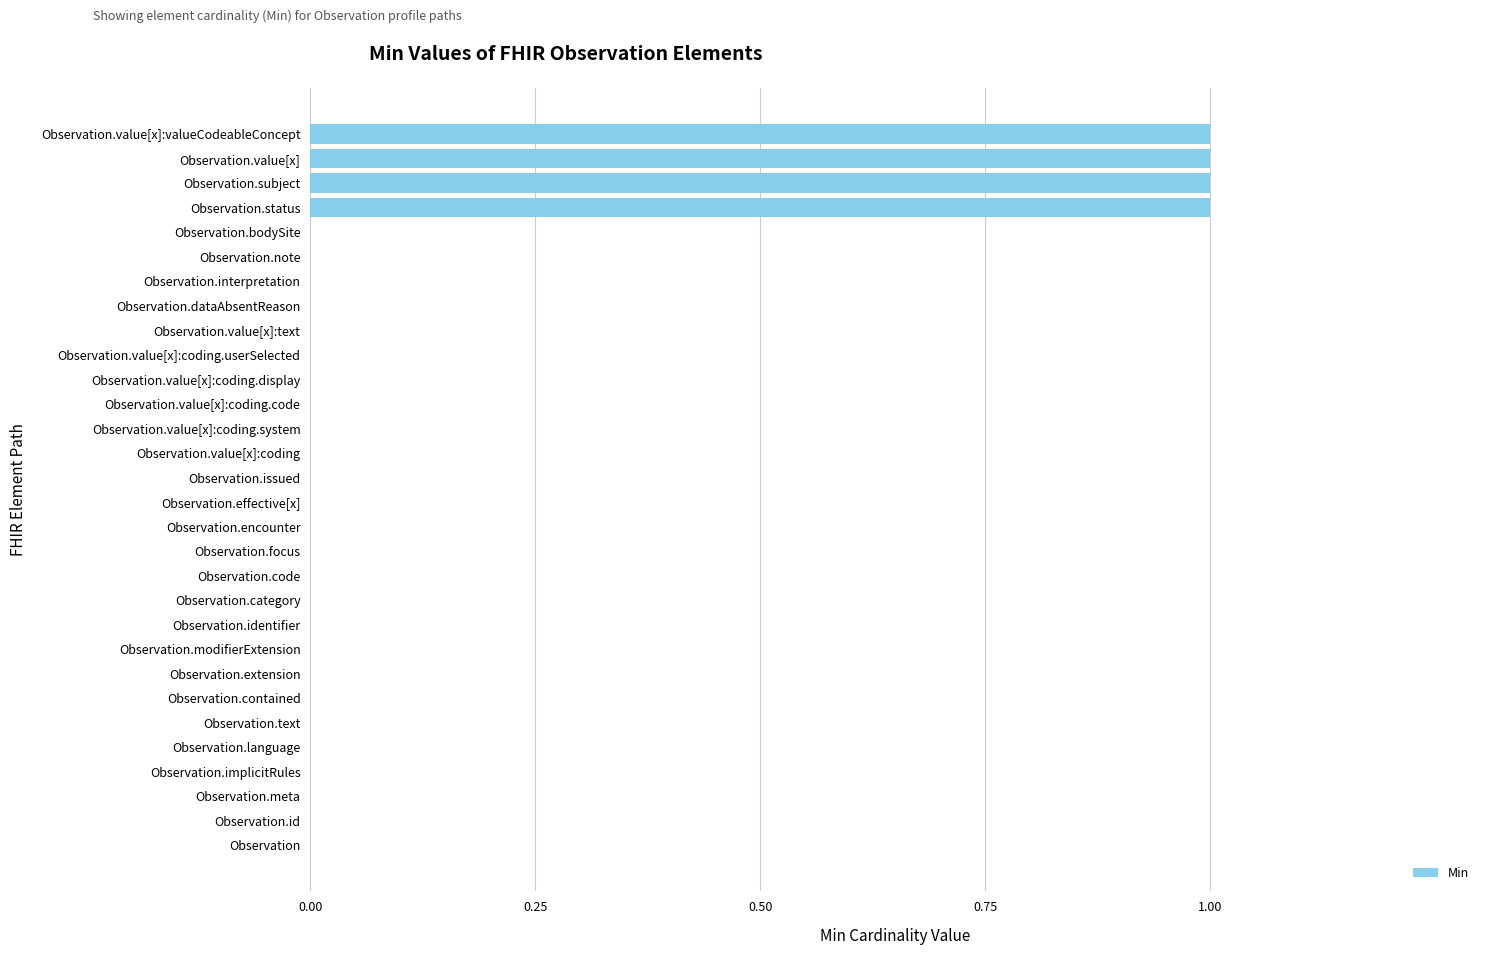

Reading top to bottom, list all the values displayed in this chart.

Observation.value[x]:valueCodeableConcept=1	Observation.value[x]=1	Observation.subject=1	Observation.status=1	Observation.bodySite=0	Observation.note=0	Observation.interpretation=0	Observation.dataAbsentReason=0	Observation.value[x]:text=0	Observation.value[x]:coding.userSelected=0	Observation.value[x]:coding.display=0	Observation.value[x]:coding.code=0	Observation.value[x]:coding.system=0	Observation.value[x]:coding=0	Observation.issued=0	Observation.effective[x]=0	Observation.encounter=0	Observation.focus=0	Observation.code=0	Observation.category=0	Observation.identifier=0	Observation.modifierExtension=0	Observation.extension=0	Observation.contained=0	Observation.text=0	Observation.language=0	Observation.implicitRules=0	Observation.meta=0	Observation.id=0	Observation=0